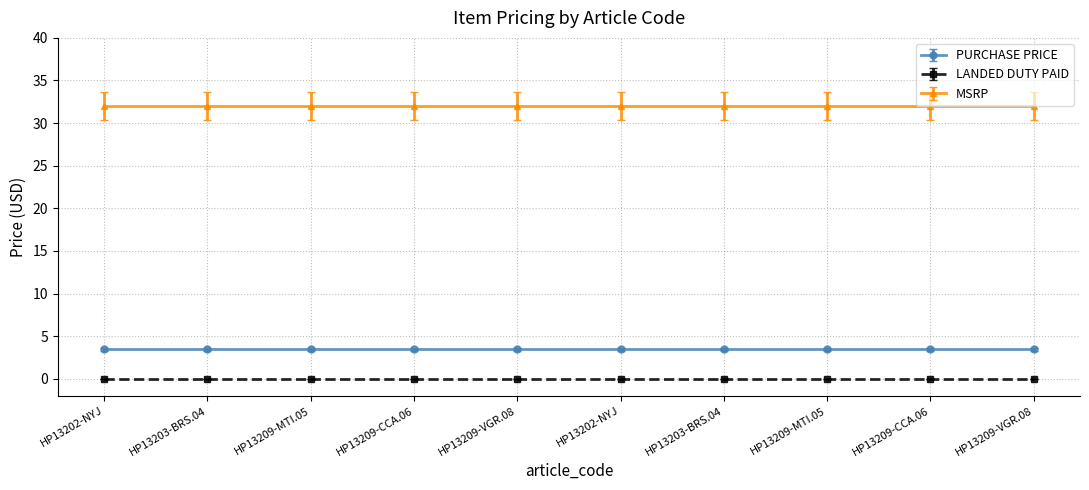

Reading left to right, list all the values displayed in this chart.

PURCHASE PRICE: 3.5	3.5	3.5	3.5	3.5	3.5	3.5	3.5	3.5	3.5
LANDED DUTY PAID: 0.0	0.0	0.0	0.0	0.0	0.0	0.0	0.0	0.0	0.0
MSRP: 32.0	32.0	32.0	32.0	32.0	32.0	32.0	32.0	32.0	32.0